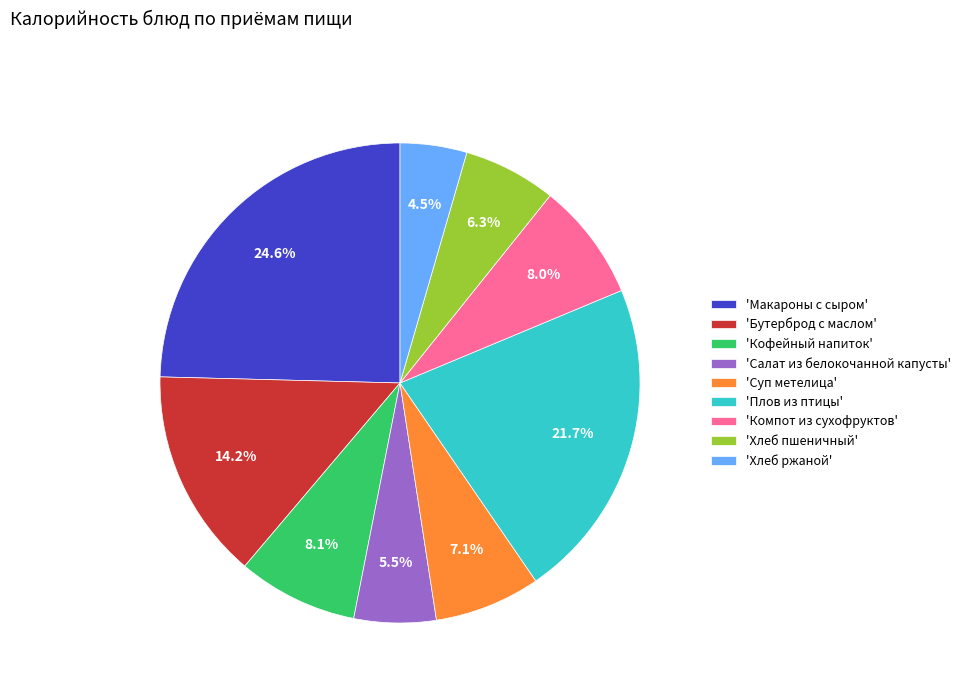

To the nearest percent, what is the difference between the largest and smallest slice percentages?

20%